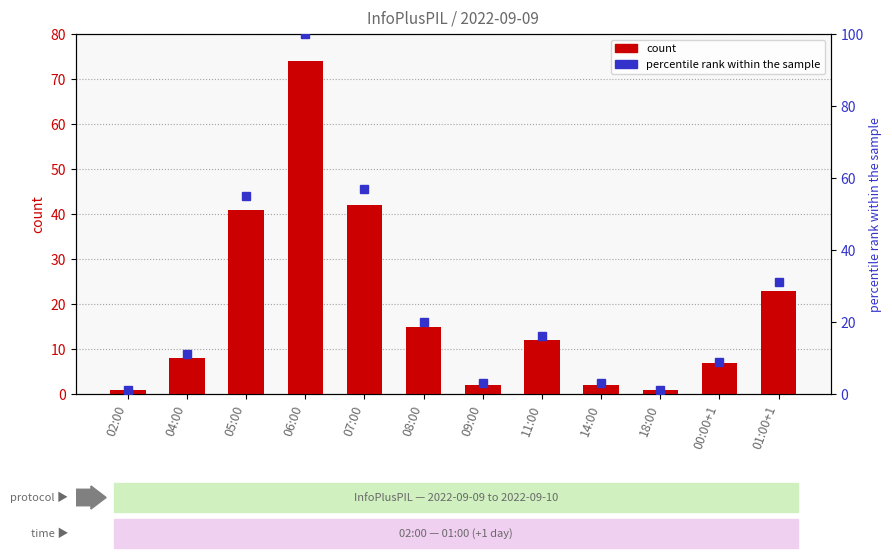

Which series changed the most between 02:00 and 04:00?

percentile rank within the sample